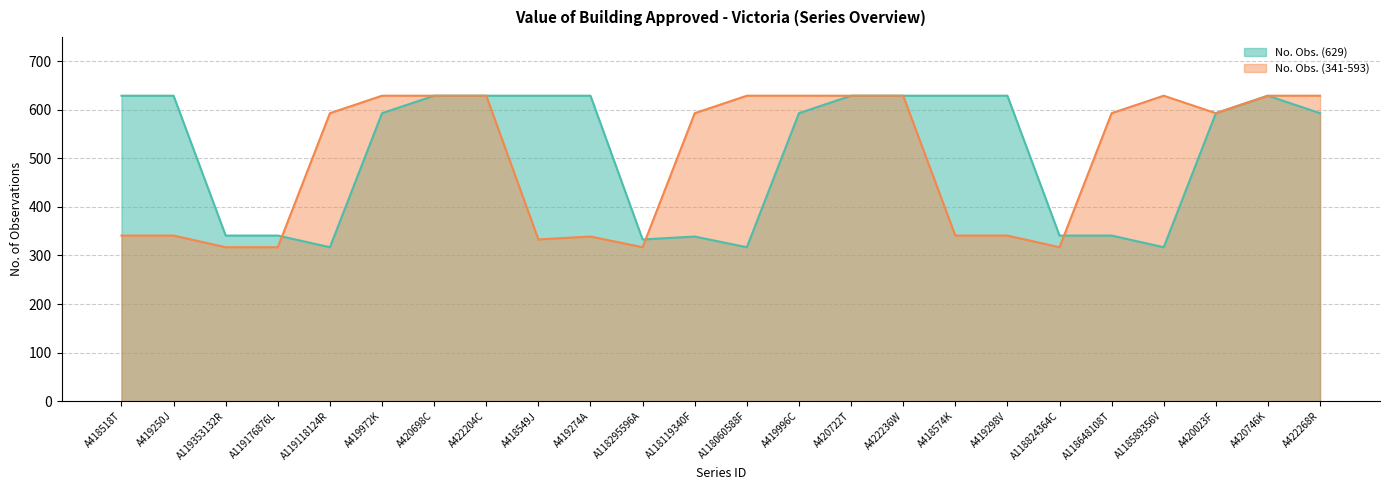

Which series has the largest total across all categories?

No. Obs. (629)